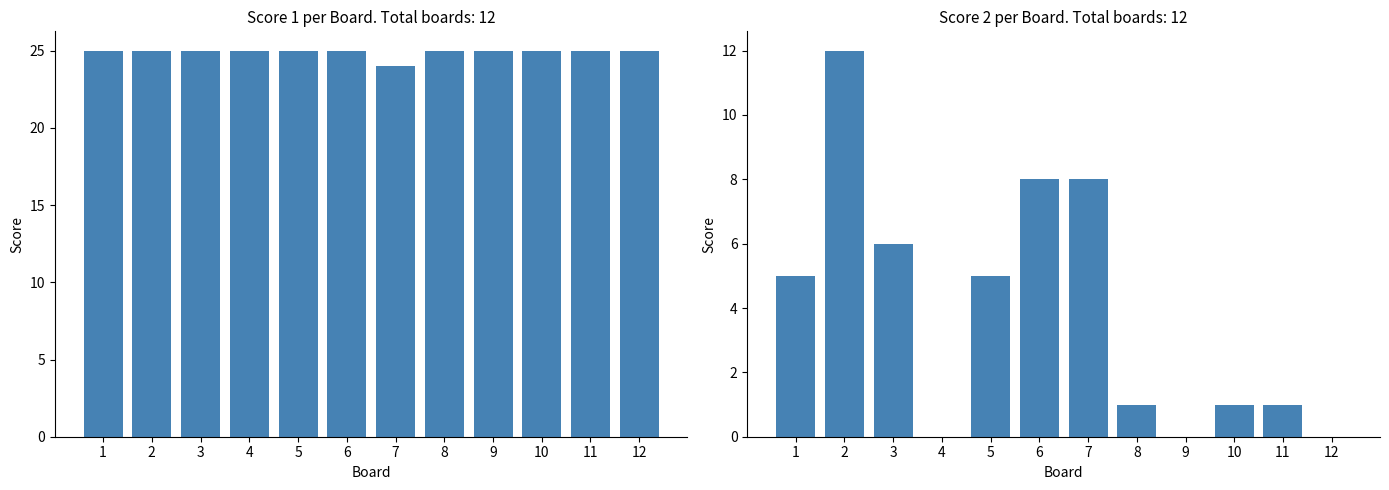

What is the greatest value displayed?

25